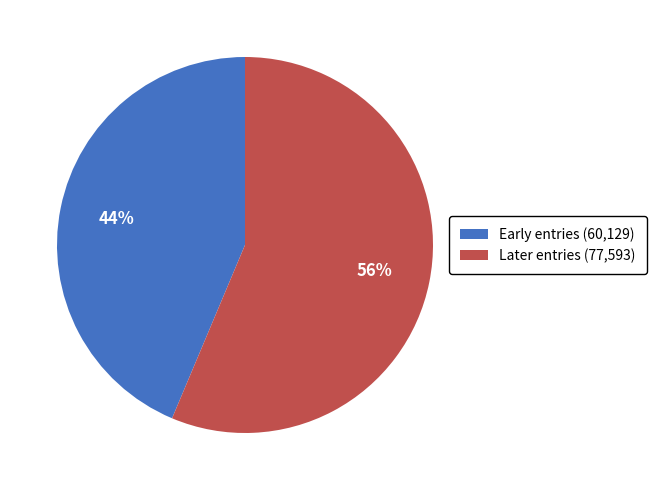

To the nearest percent, what is the average slice percentage?

50%